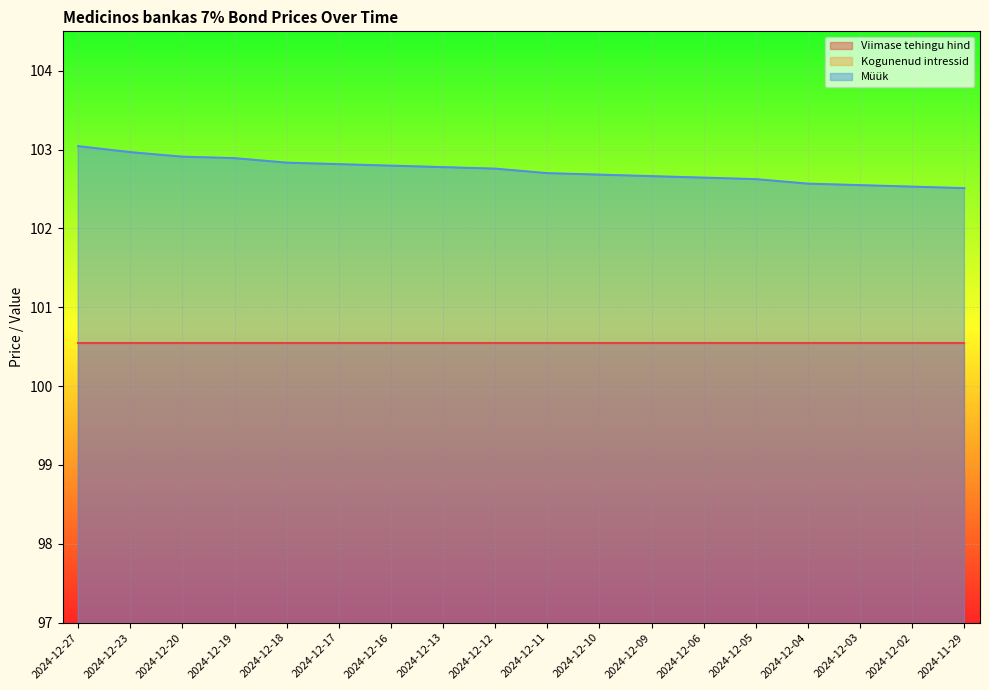

What position from the left is 2024-12-05?

14